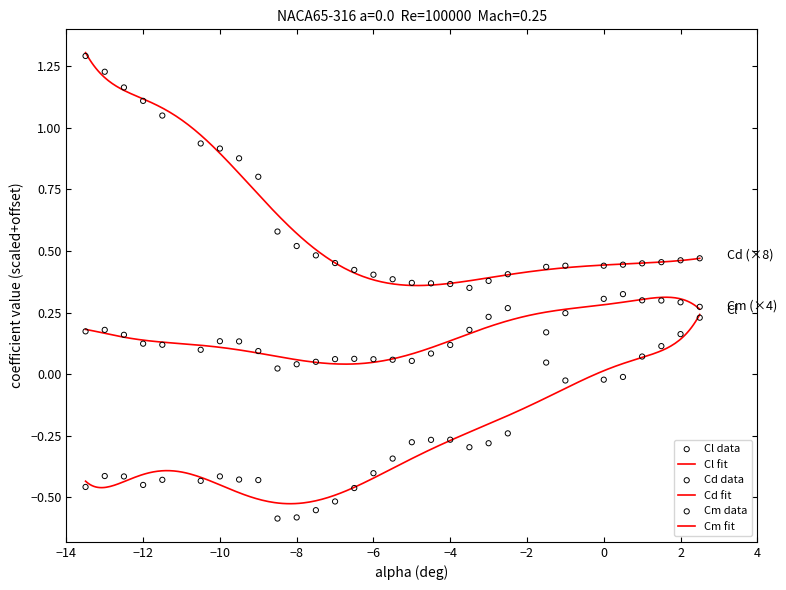

Is the value of Cl at 0 greater than the value of Cm at 20?

No